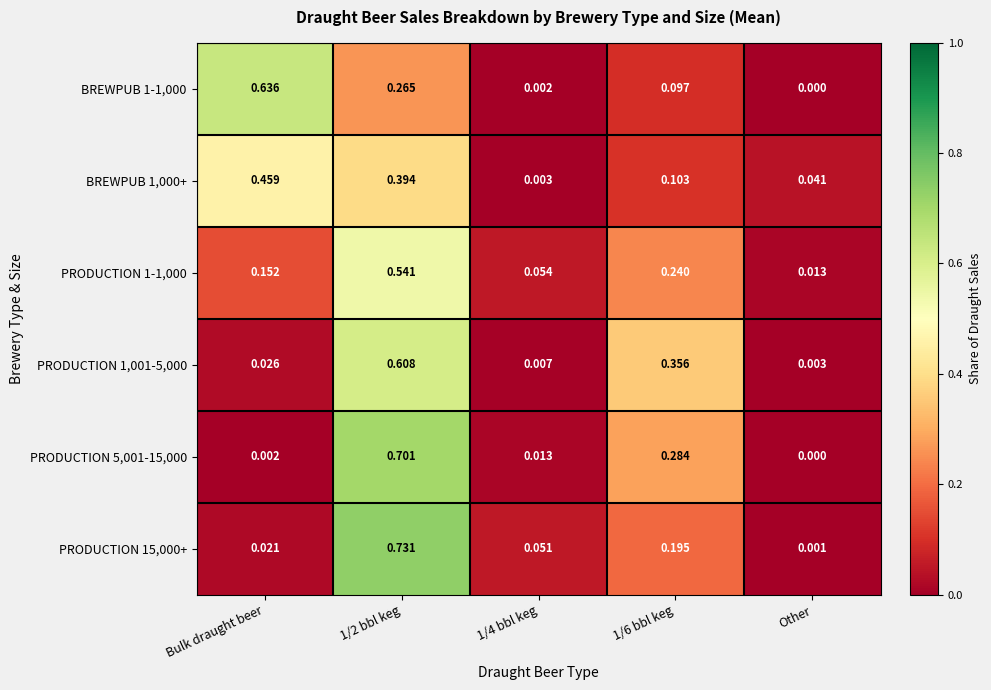

What is the total value across all series at Bulk draught beer?

1.3